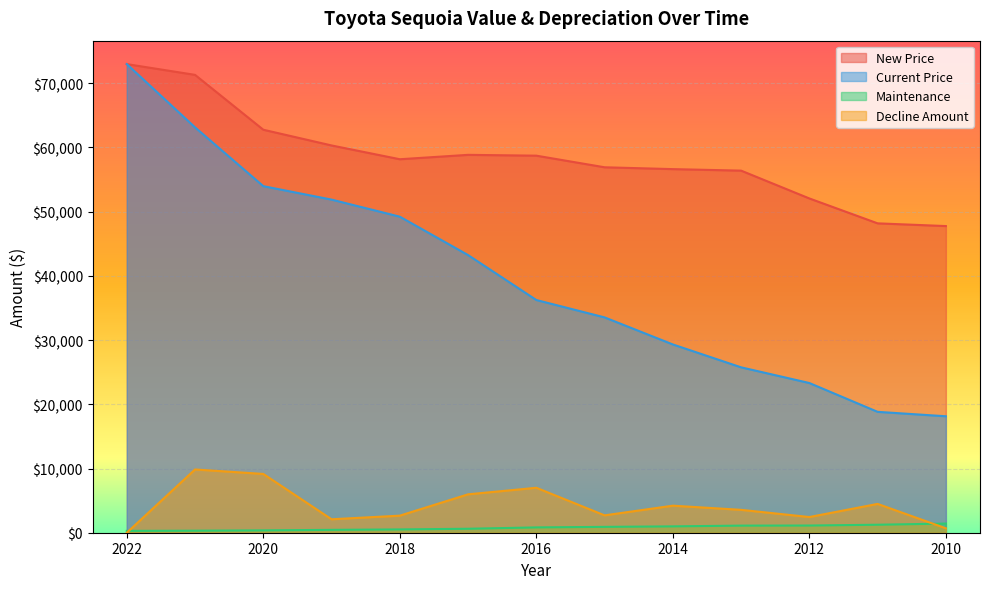

What is the difference between the maximum and minimum values in the Current Price series?

54843